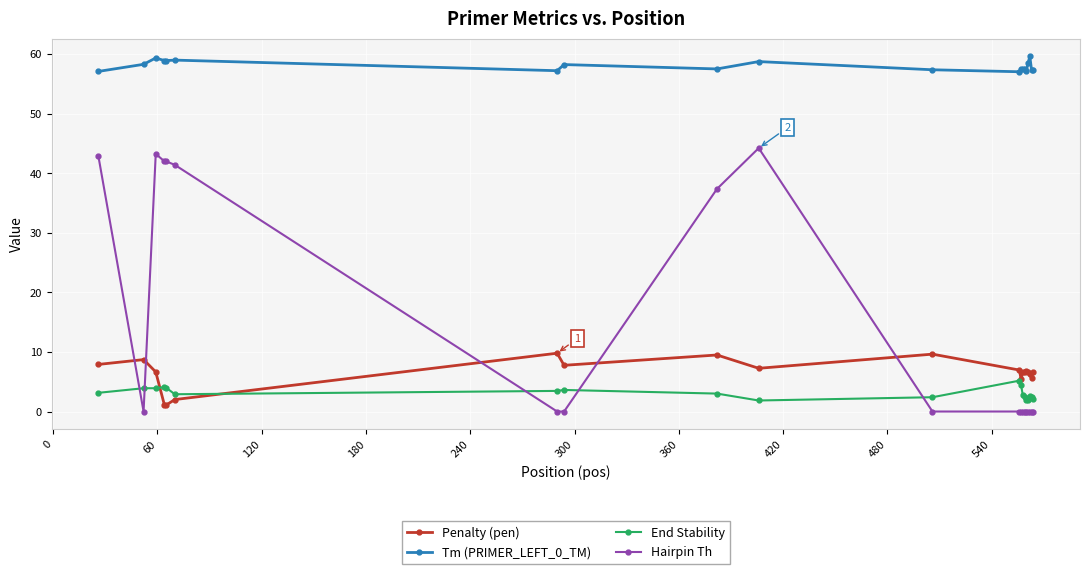

What is the average value of the Hairpin Th series?

14.7